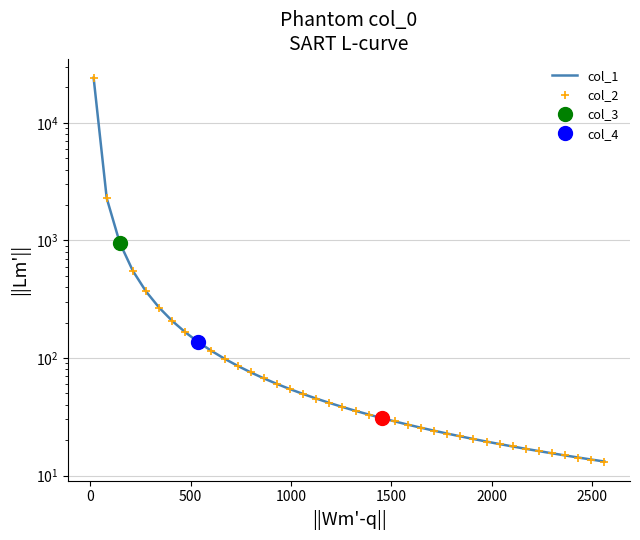

Which series has the largest range (max minus min)?

col_1